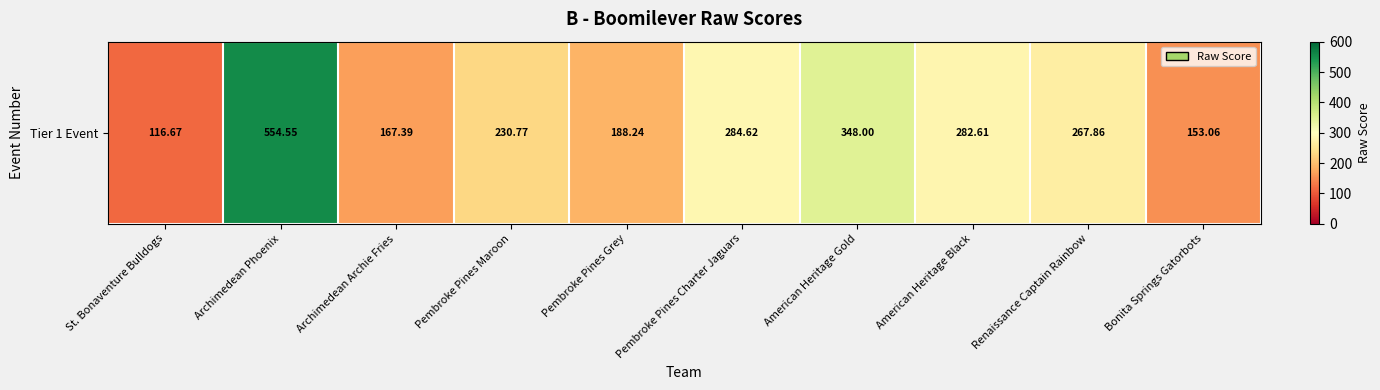

Which label corresponds to the largest value in the chart?

Archimedean Phoenix